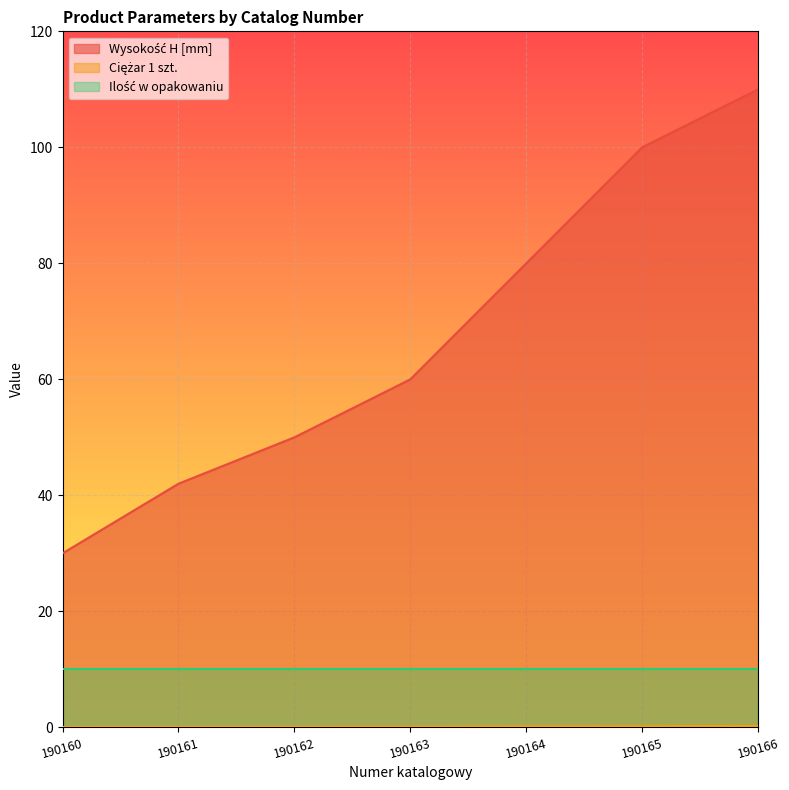

True or false: Ciężar 1 szt. and Wysokość H [mm] intersect in this chart.

False